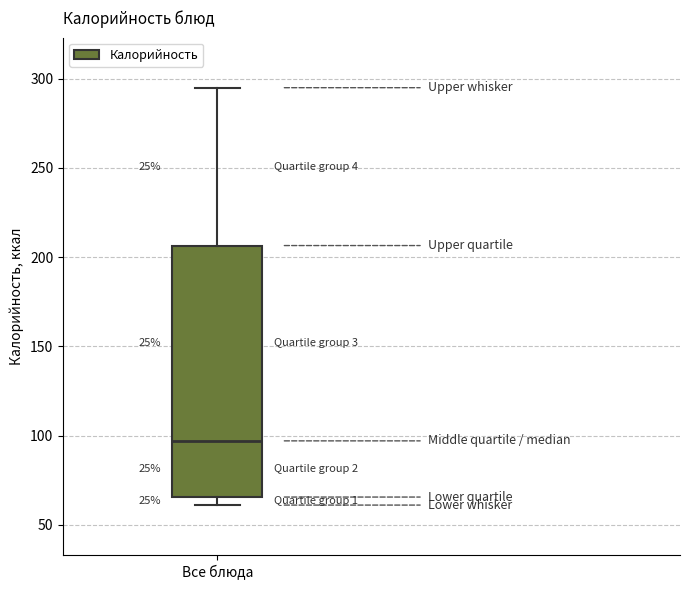

Where is the upper edge of the box for Все блюда on the y-axis? The values are not printed on the chart, so give them approximately, as read against the axis.

205